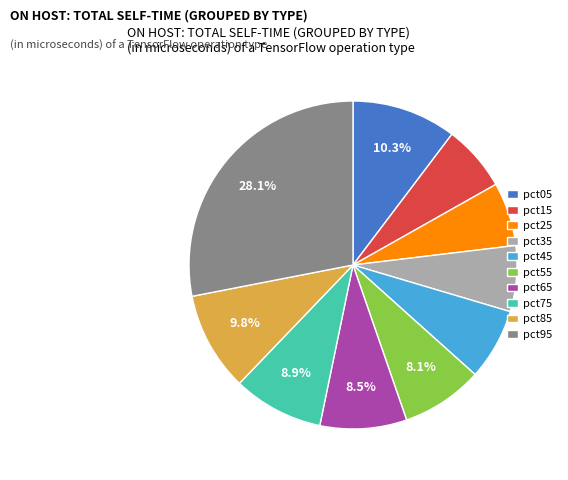

The pct15 slice represents 1% of the pie. True or false?

False